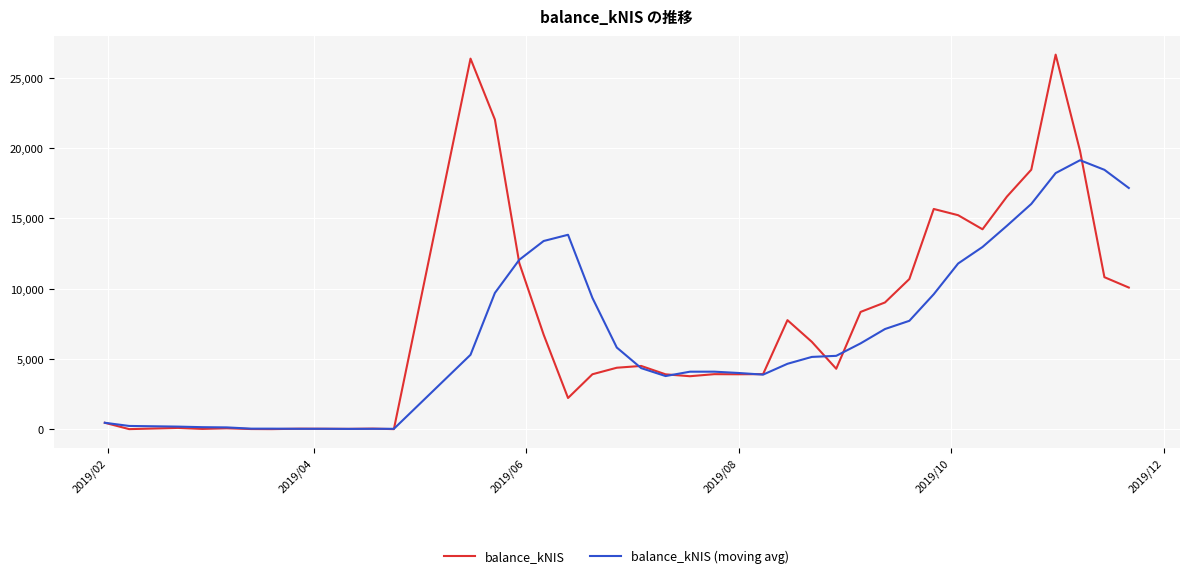

Which series has the widest spread of values?

balance_kNIS